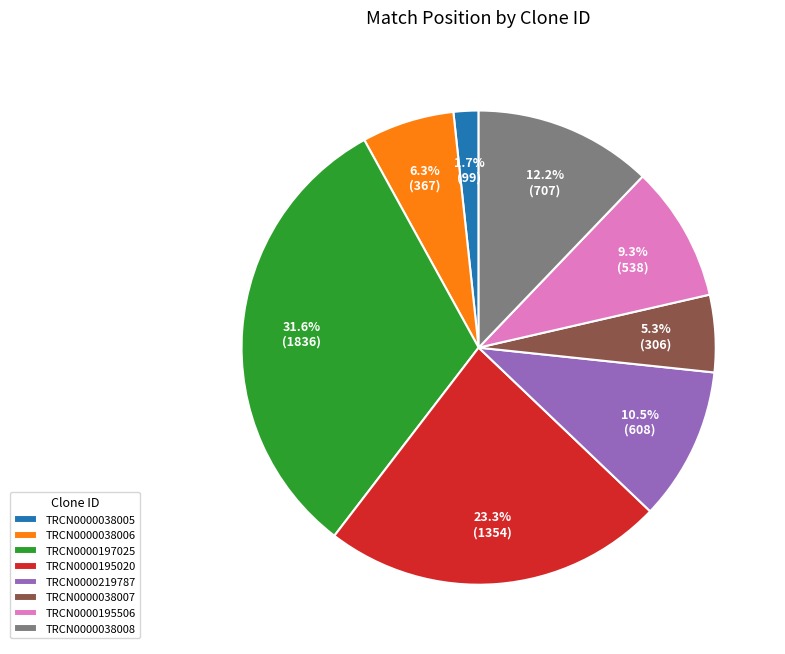

To the nearest percent, what percentage of the pie is TRCN0000038007?

5%